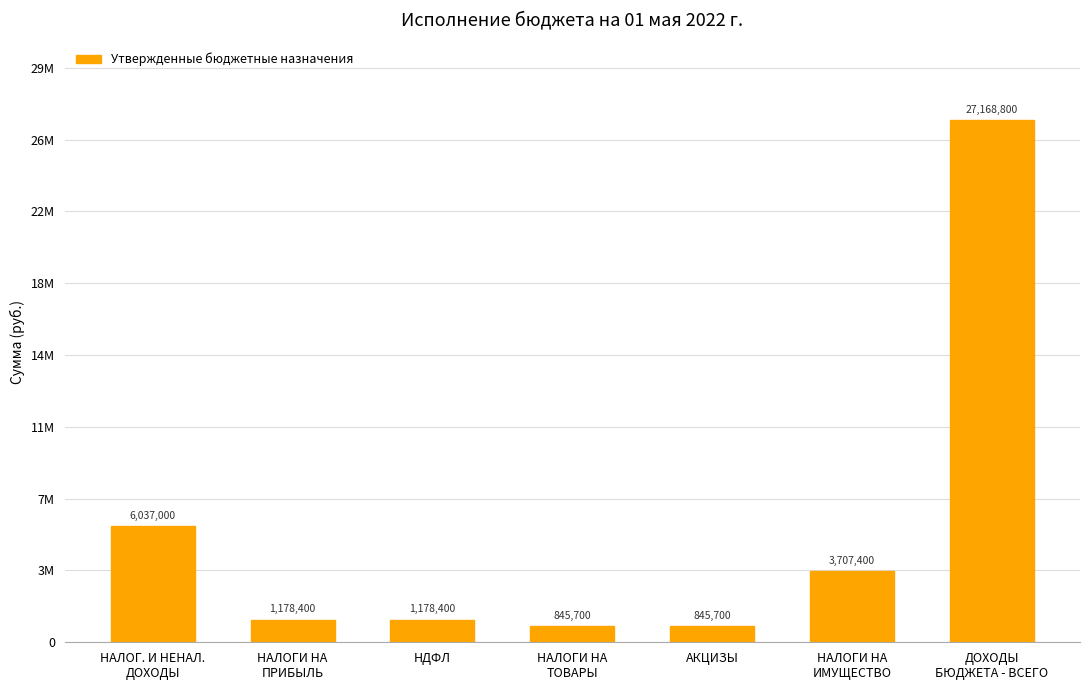

What is the value of the 1st bar from the left?

6037000